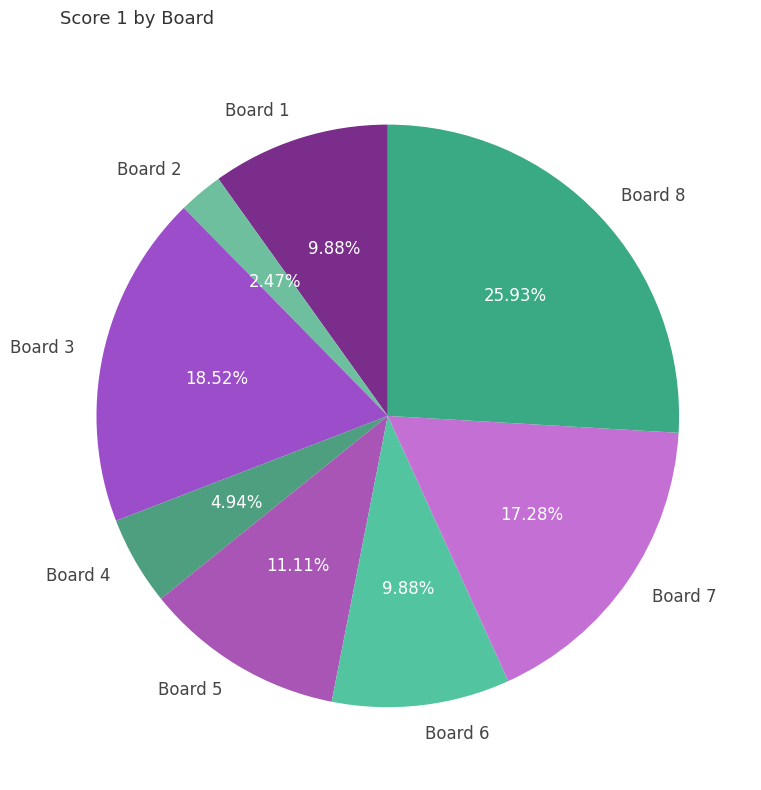

Which category has the biggest portion of the pie?

Board 8